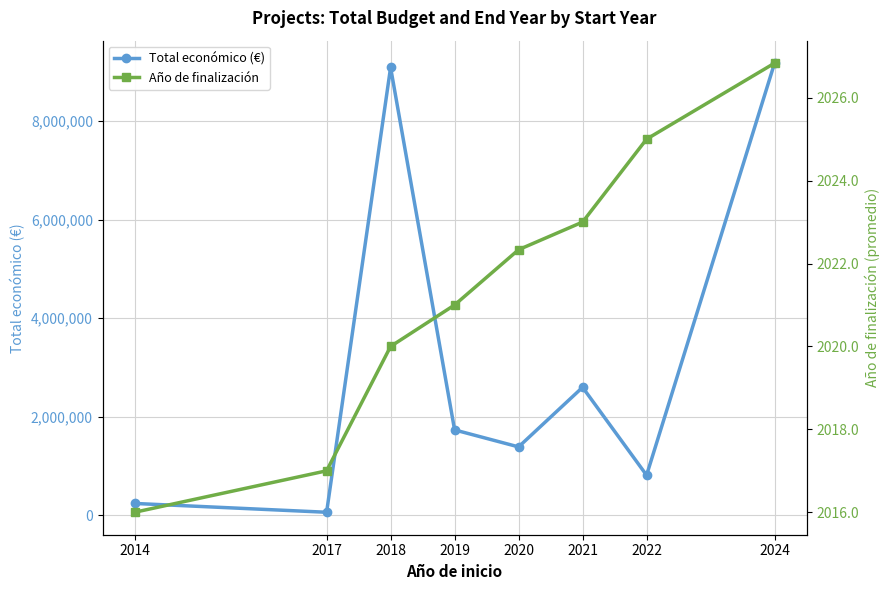

In Total económico (€), how many points are higher than both neighbors (excluding endpoints)?

2